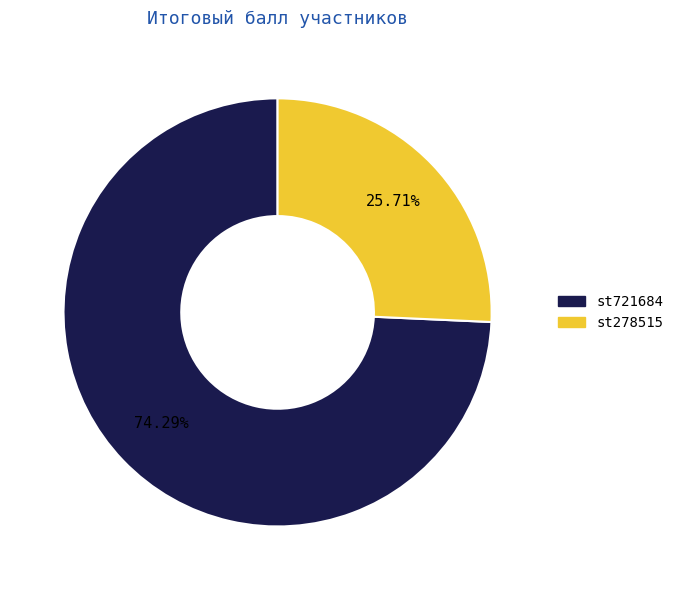

Which slice is the smallest?

st278515